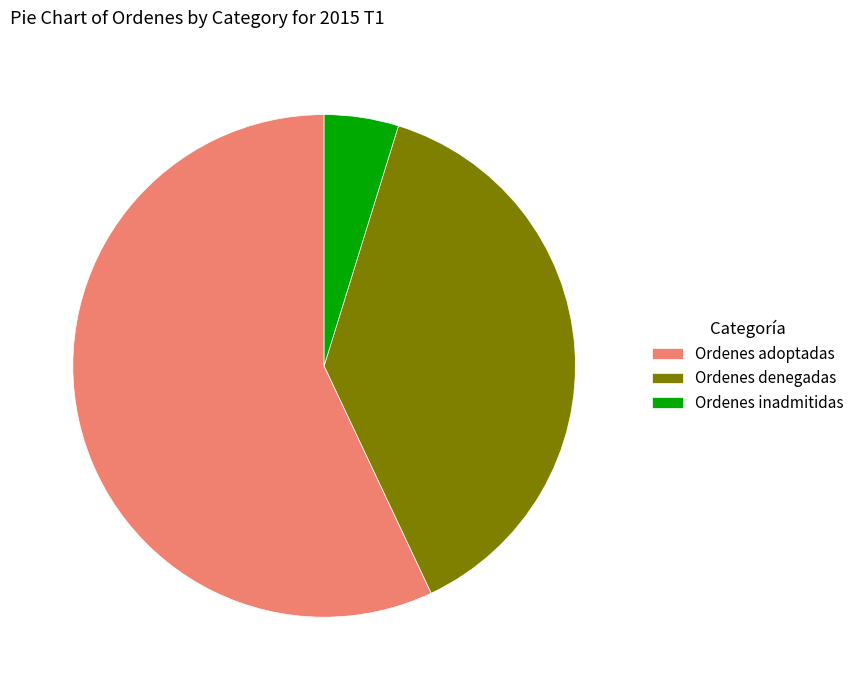

Is there any slice that represents more than half of the pie?

Yes